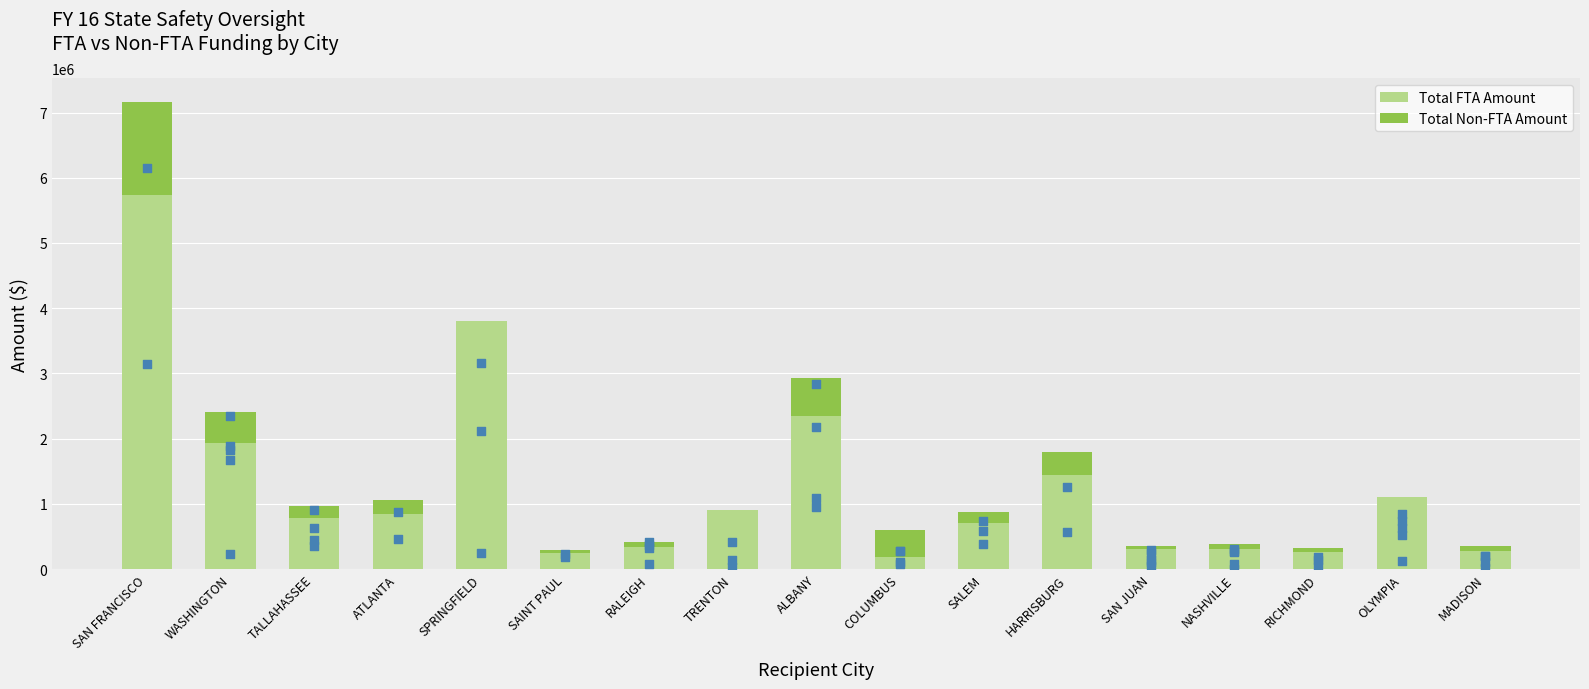

What is the total value across all series at SALEM?

882031